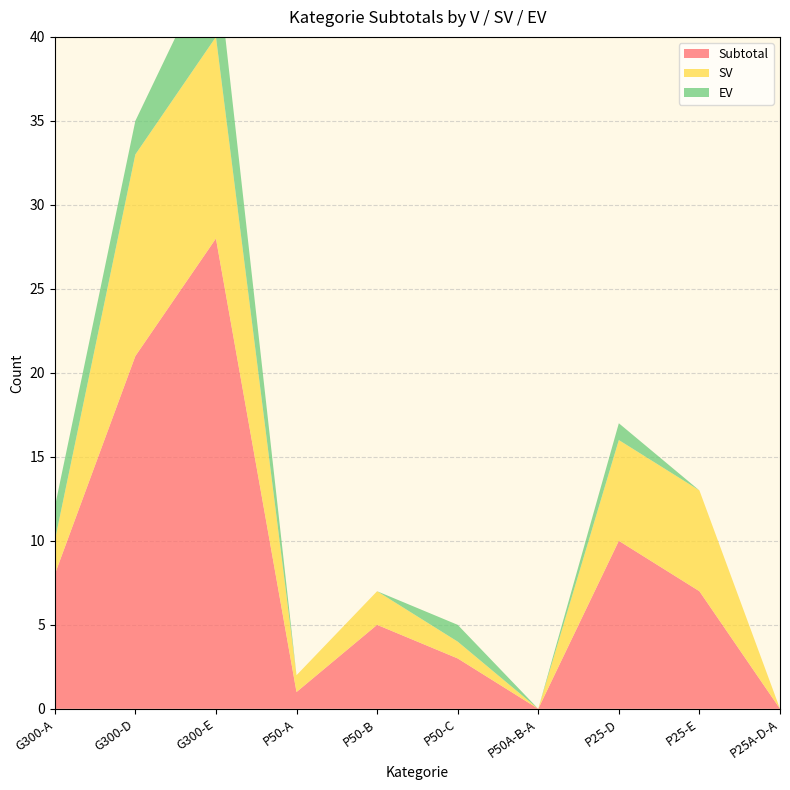

Reading right to left, list all the values displayed in this chart.

Subtotal: 0	7	10	0	3	5	1	28	21	8
SV: 0	6	6	0	1	2	1	12	12	2
EV: 0	0	1	0	1	0	0	5	2	2